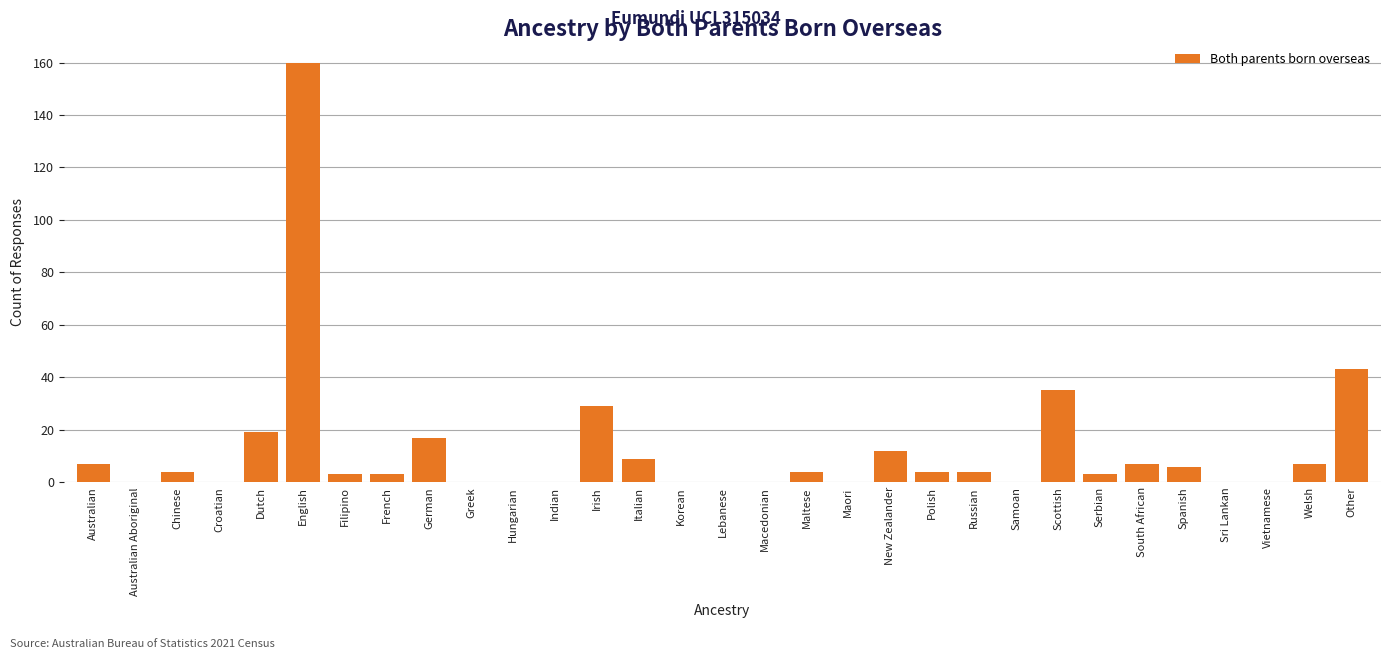

What value does the data have at Italian?

9